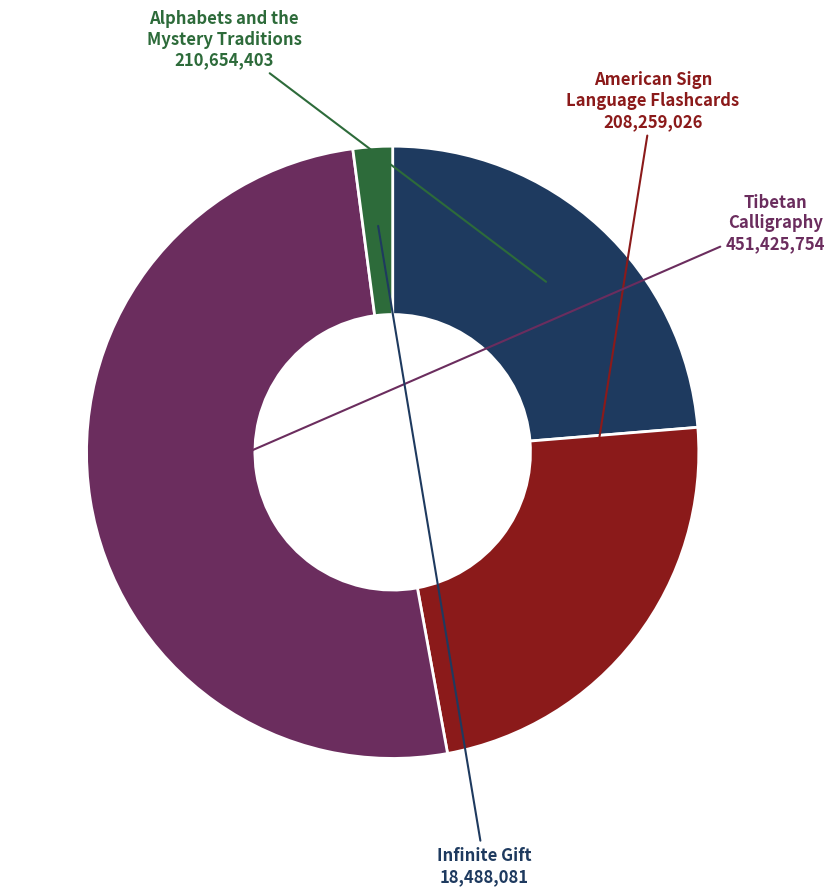

How many segments does this pie chart have?

4